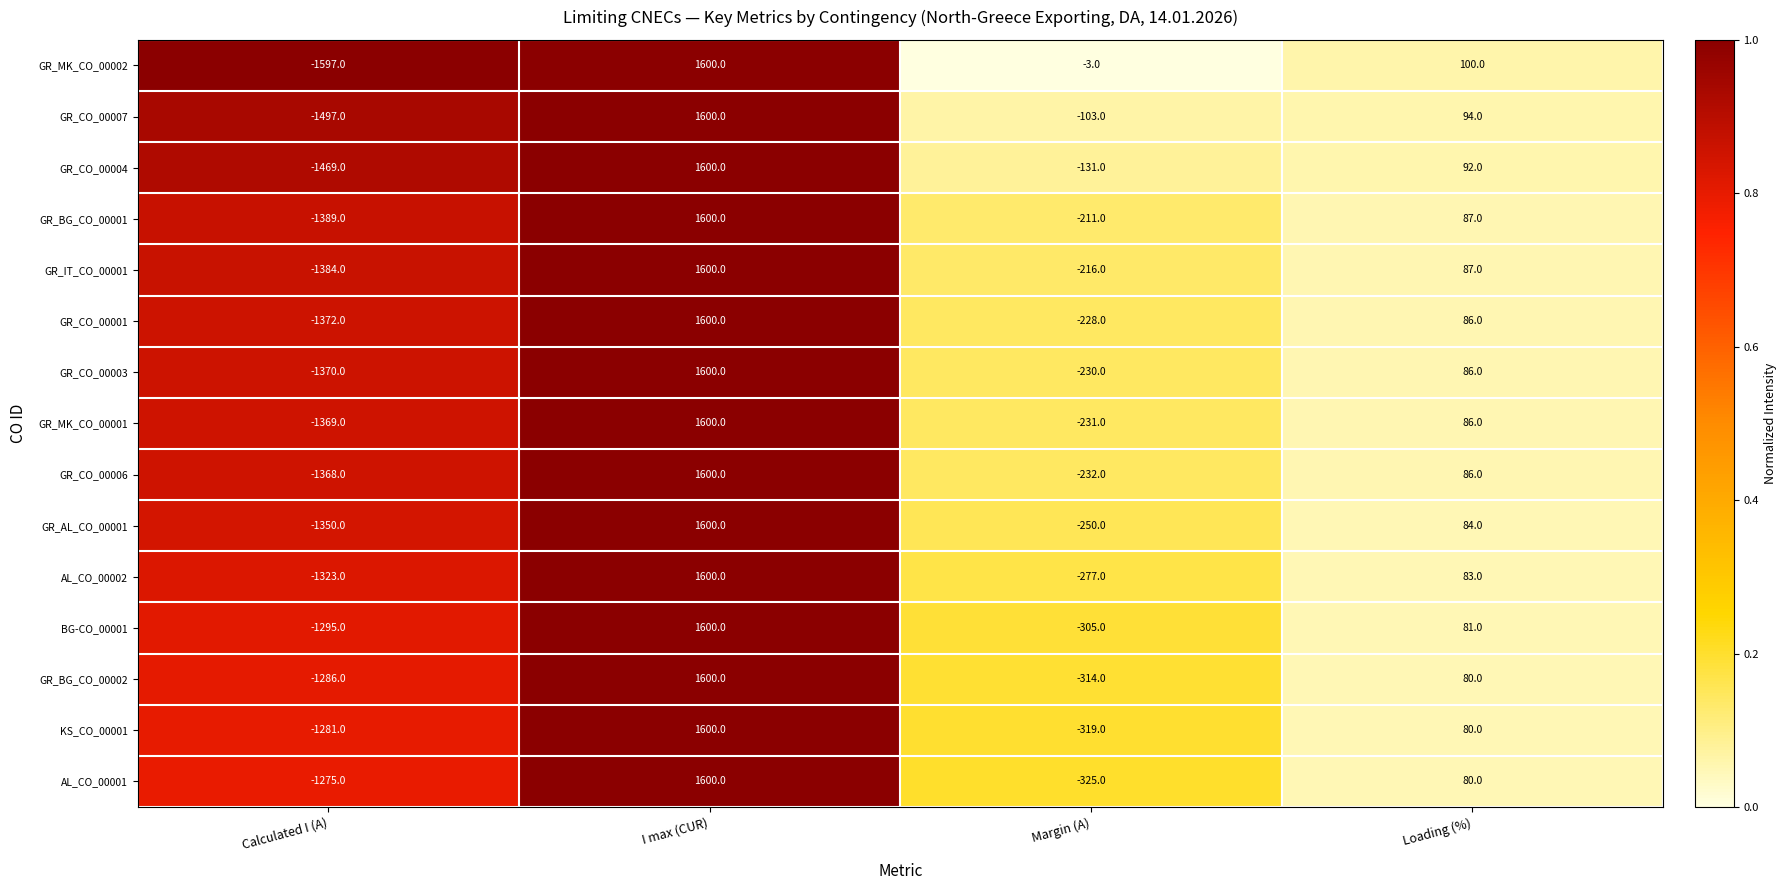

Where is KS_CO_00001 nearest to the value 159?

Loading (%)